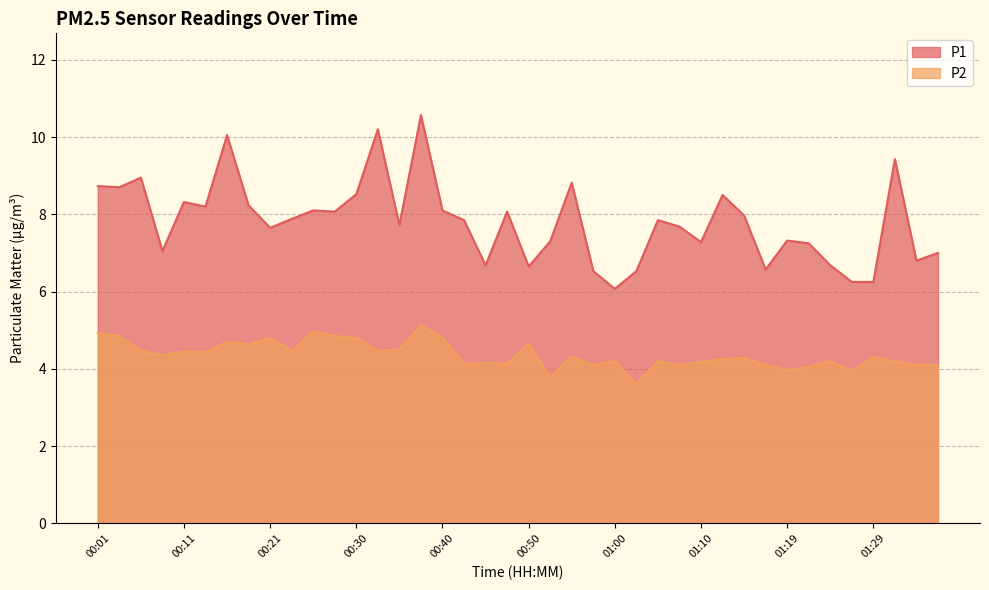

What is the lowest value of the P2 series?

3.6